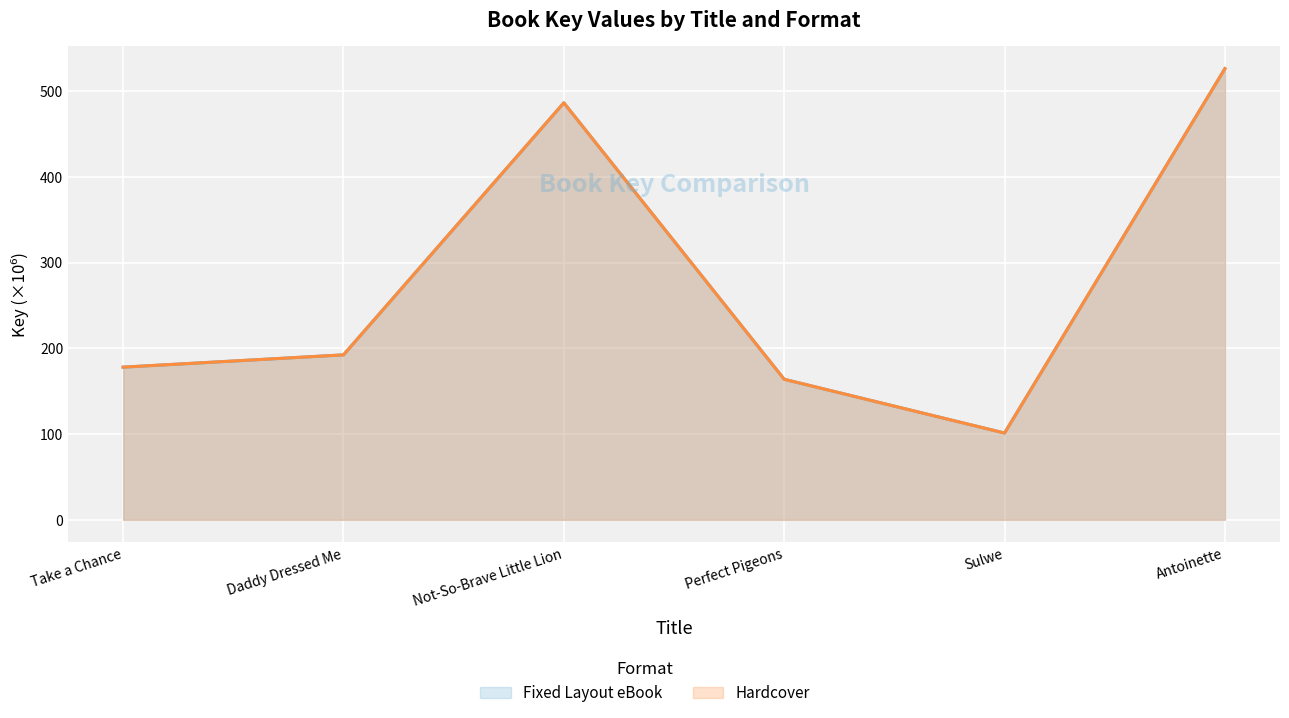

What is the sum of all Fixed Layout eBook values?

1647.8